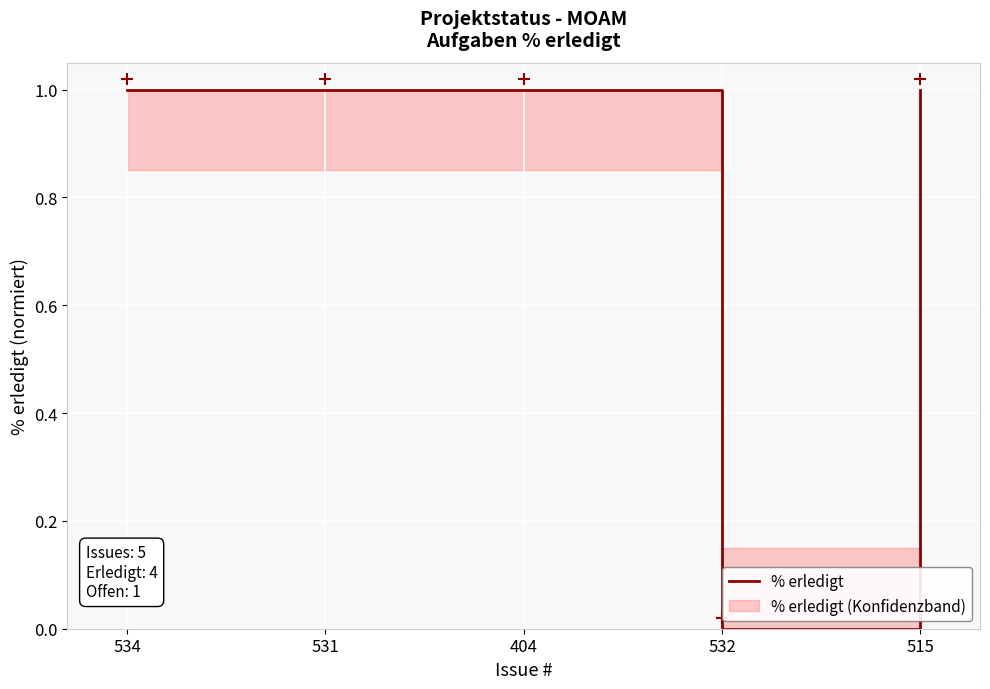

What is the label of the 4th point from the right?

531